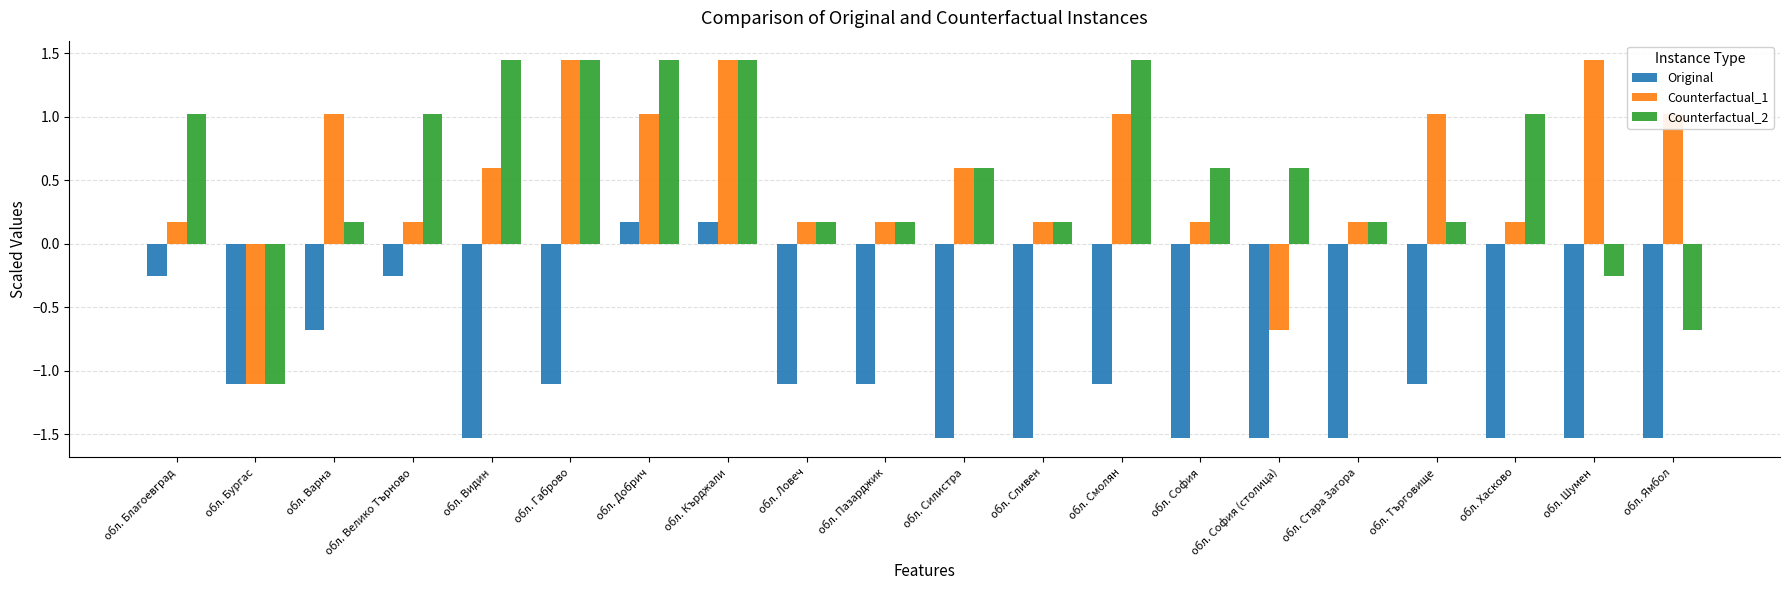

What is the spread (max minus min) of values at обл. Велико Търново?

1.3